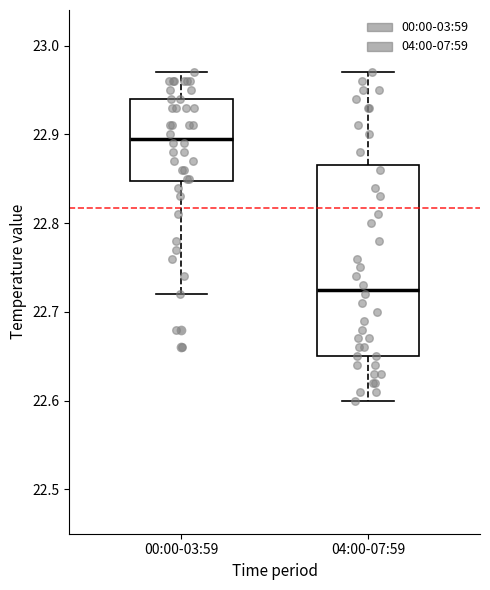

Reading left to right, transcribe this box plot: for each box, give where its median line is, the range the box spans, and where its two whiskers end, as read against the y-axis. The values are not printed on the chart, so give them approximately, as read against the axis.

00:00-03:59: median 22.90, box 22.85 to 22.94, whiskers 22.72 to 22.97
04:00-07:59: median 22.73, box 22.65 to 22.87, whiskers 22.60 to 22.97